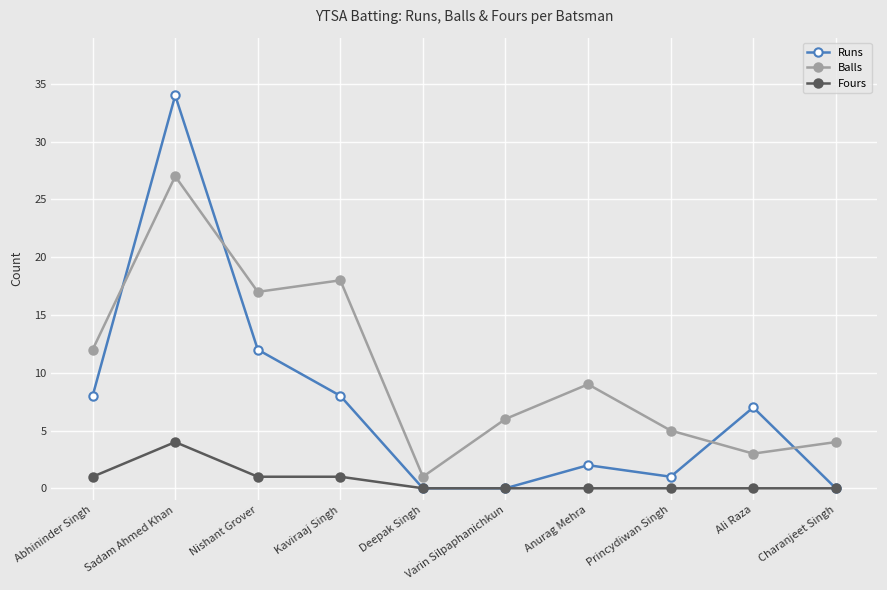

What is the total value across all series at Abhininder Singh?

21